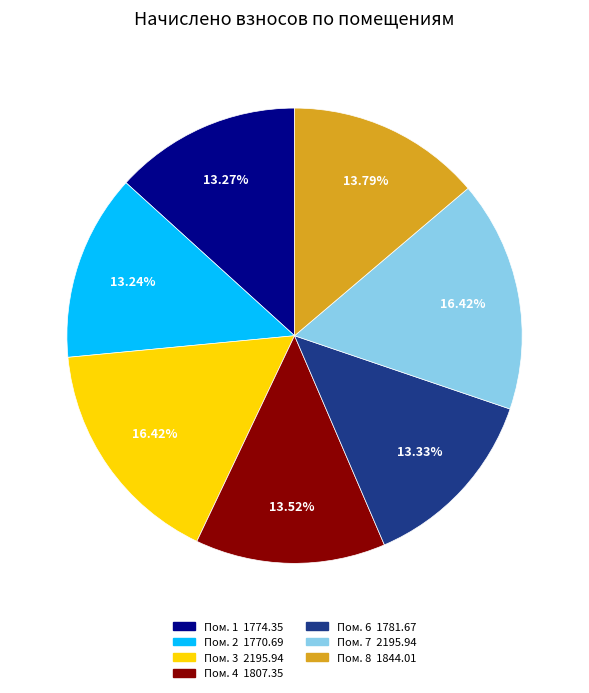

Is there any slice that represents more than half of the pie?

No